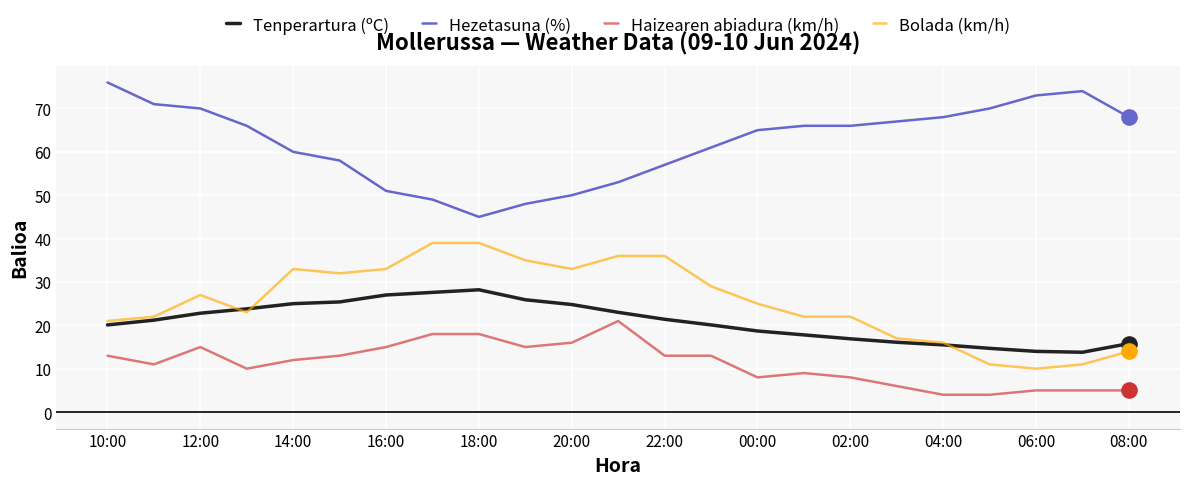

Rank the series by their maximum value, from lowest to highest.

Haizearen abiadura (km/h), Tenperartura (ºC), Bolada (km/h), Hezetasuna (%)